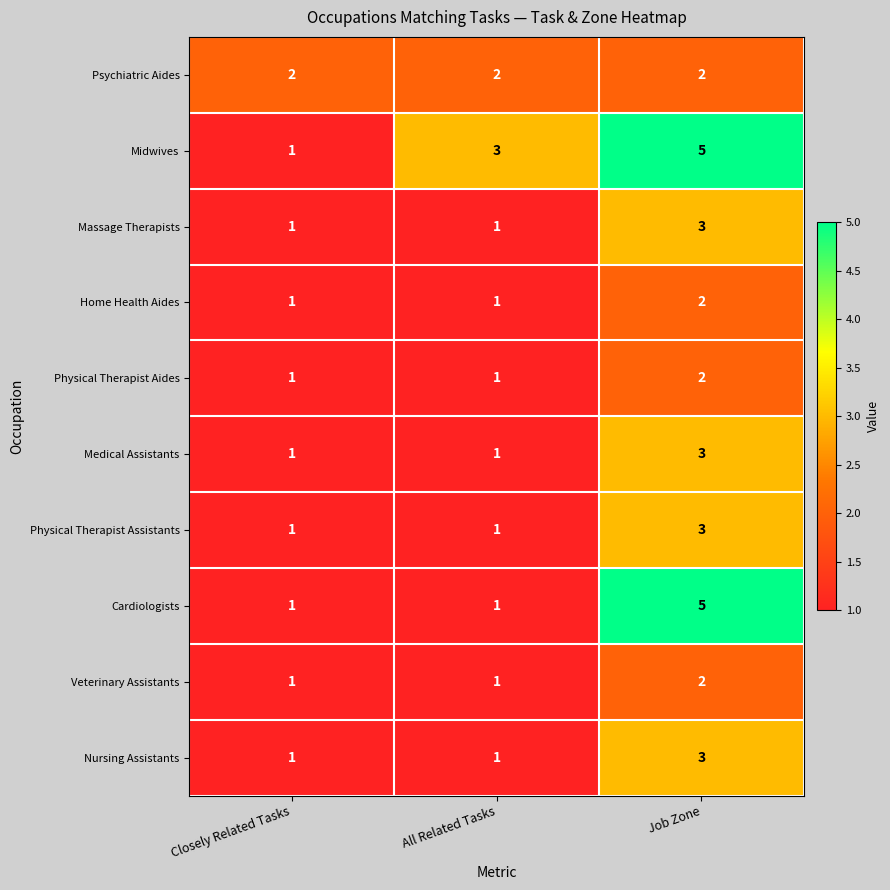

Reading left to right, what are all the values shown in this chart?

Psychiatric Aides: Closely Related Tasks=2	All Related Tasks=2	Job Zone=2
Midwives: Closely Related Tasks=1	All Related Tasks=3	Job Zone=5
Massage Therapists: Closely Related Tasks=1	All Related Tasks=1	Job Zone=3
Home Health Aides: Closely Related Tasks=1	All Related Tasks=1	Job Zone=2
Physical Therapist Aides: Closely Related Tasks=1	All Related Tasks=1	Job Zone=2
Medical Assistants: Closely Related Tasks=1	All Related Tasks=1	Job Zone=3
Physical Therapist Assistants: Closely Related Tasks=1	All Related Tasks=1	Job Zone=3
Cardiologists: Closely Related Tasks=1	All Related Tasks=1	Job Zone=5
Veterinary Assistants: Closely Related Tasks=1	All Related Tasks=1	Job Zone=2
Nursing Assistants: Closely Related Tasks=1	All Related Tasks=1	Job Zone=3